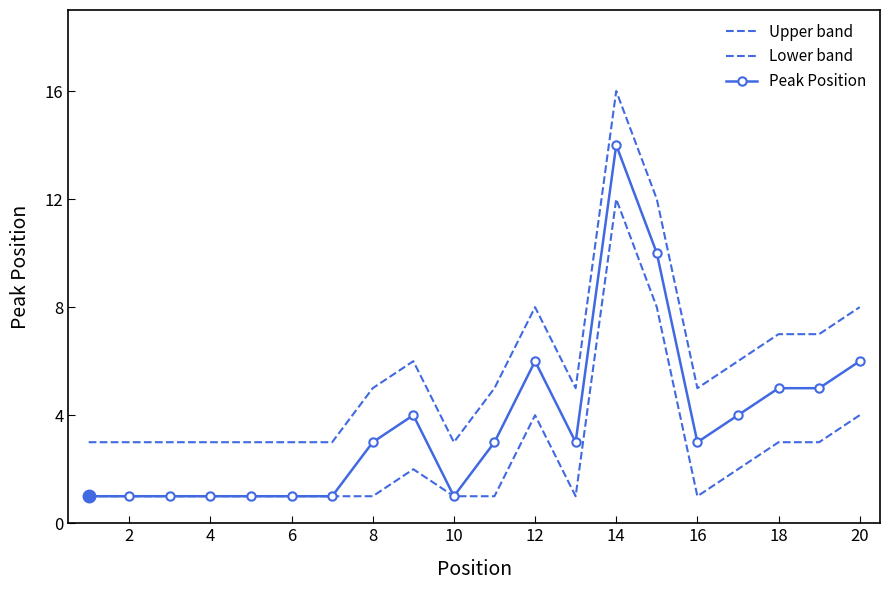

True or false: Upper band and Lower band intersect in this chart.

False